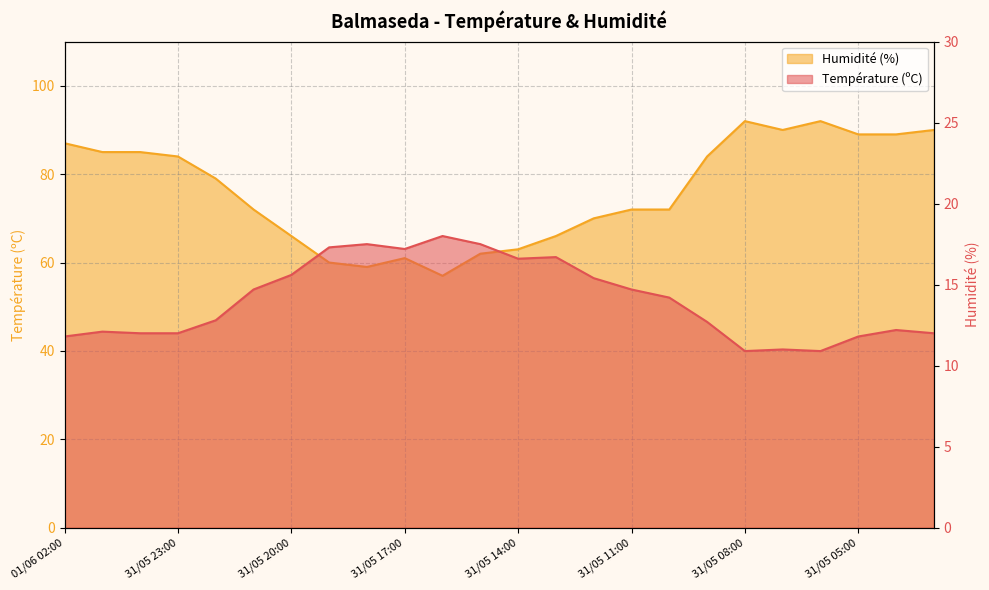

True or false: Température (ºC) has a value of 27.8 at 31/05 14:00.

False